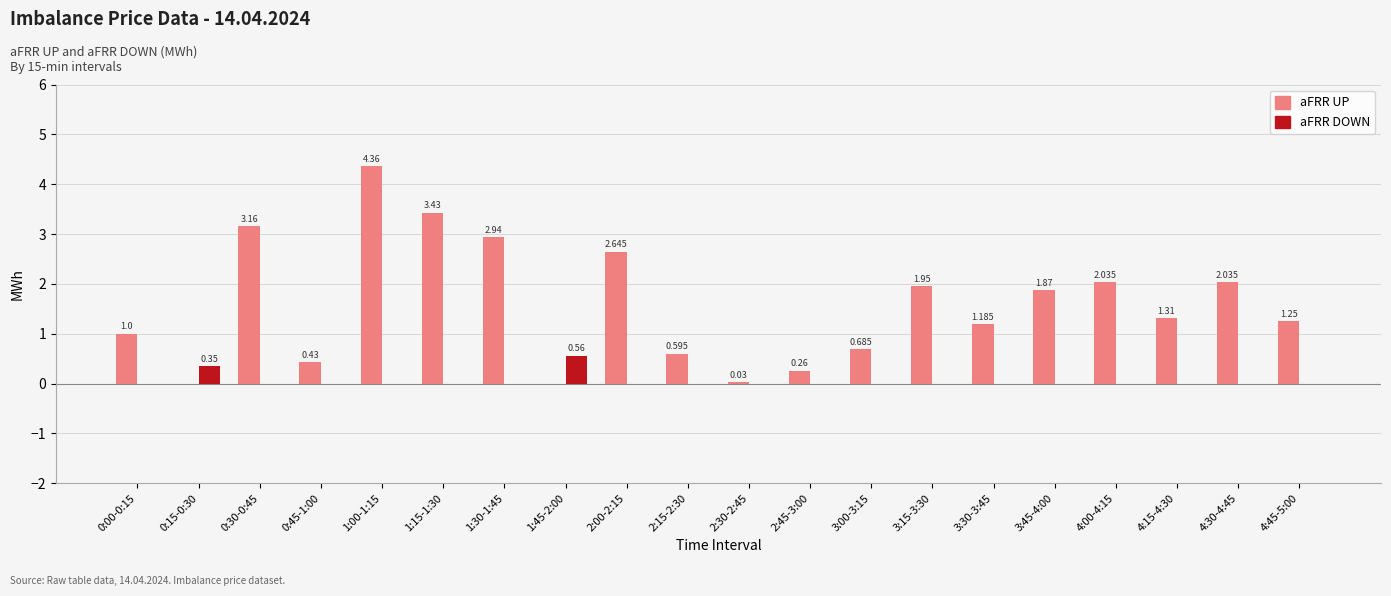

True or false: aFRR DOWN has a value of 0.0 at 2:15-2:30.

True